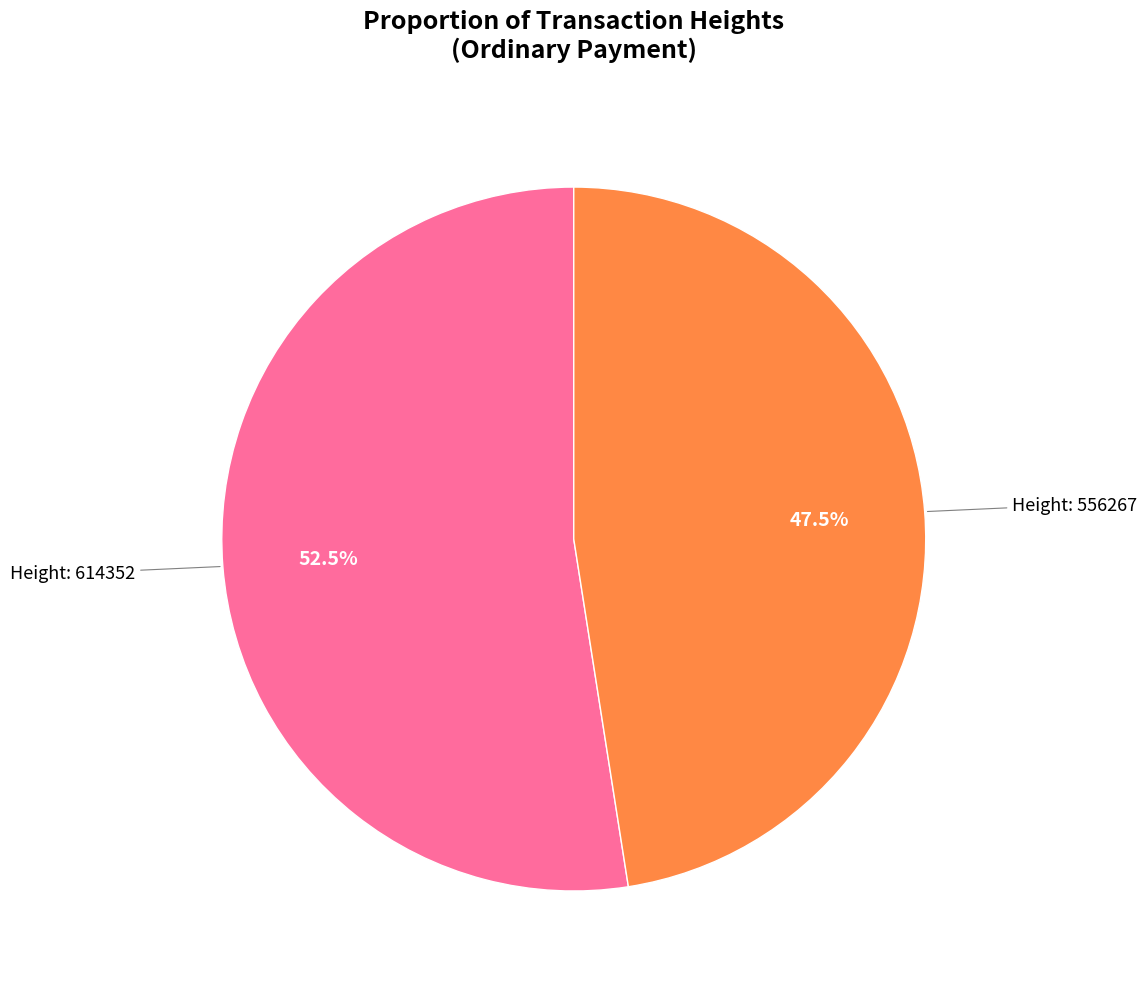

Is there a majority slice in this chart?

Yes